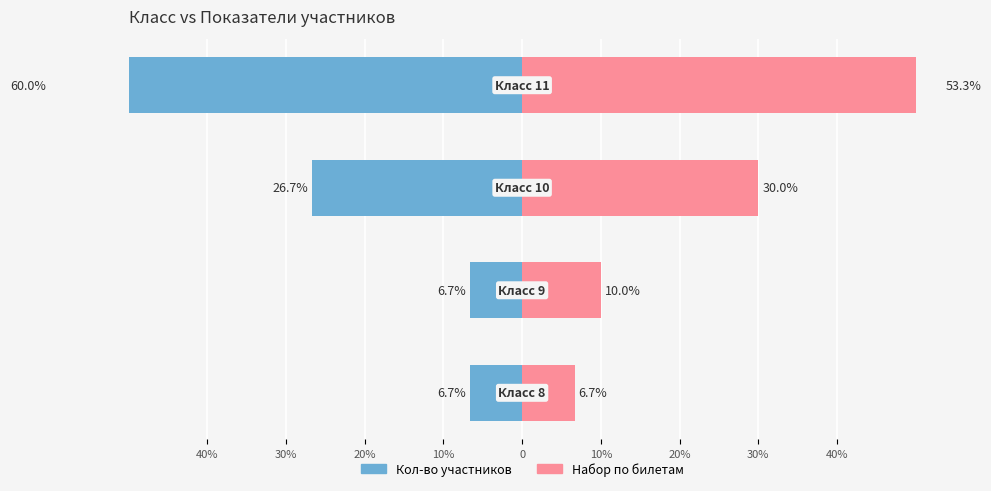

How many bars are there in total?

8